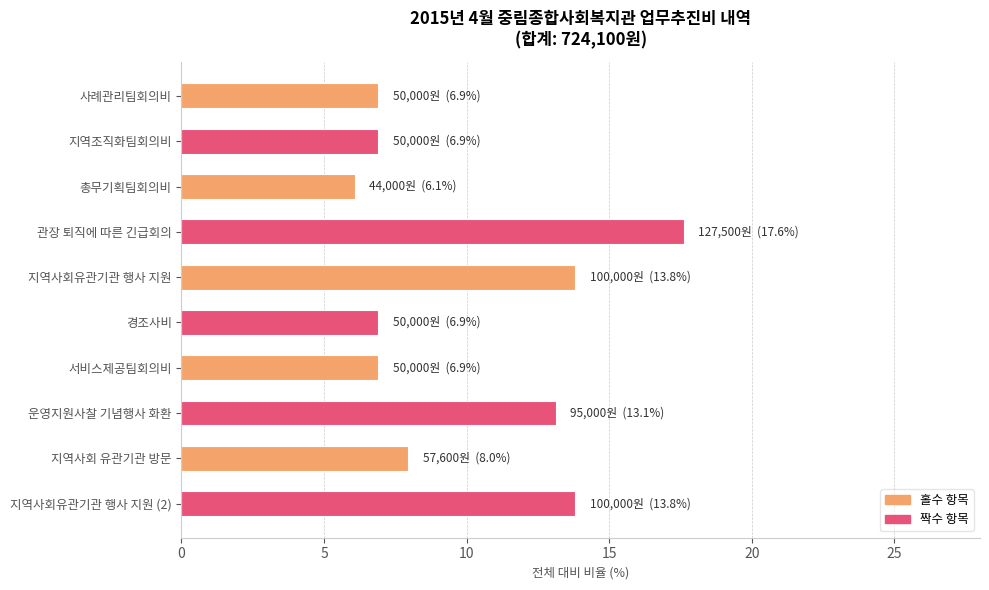

Are the bars grouped side by side (vs. stacked)?

No